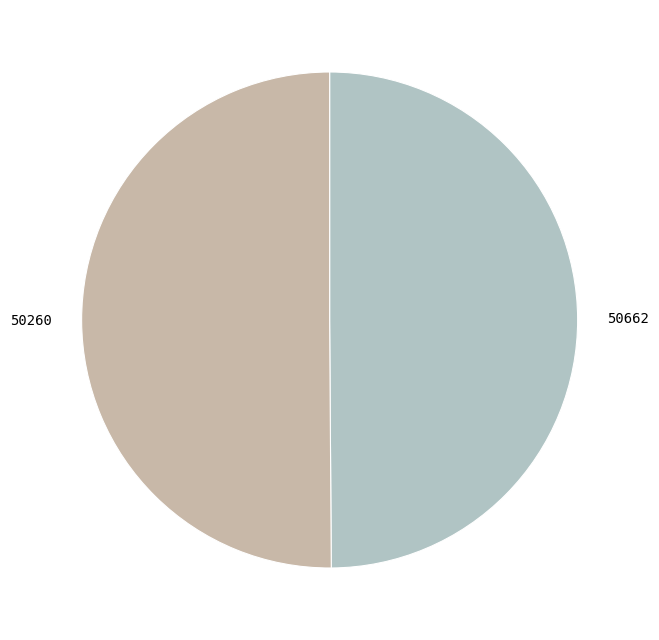

Is it true that 50260 is 43% of the pie?

False